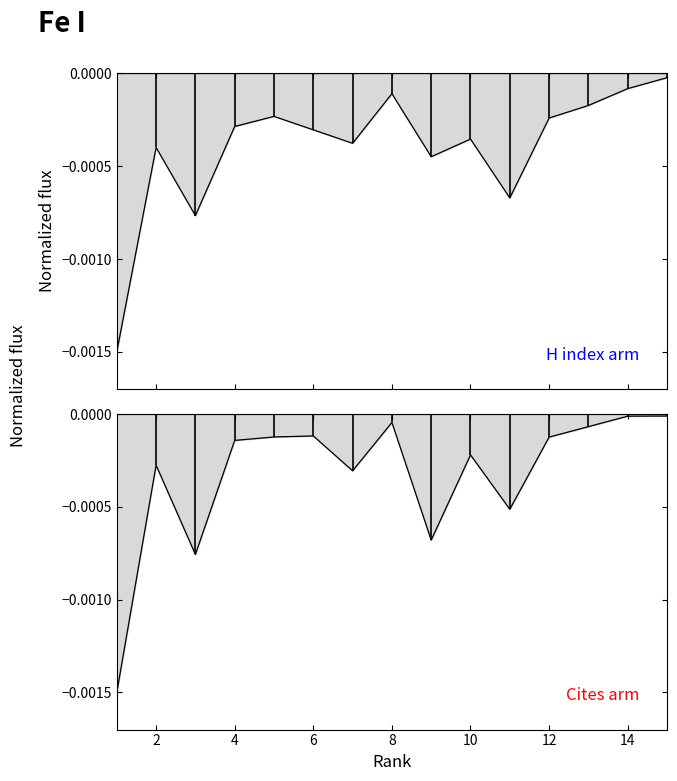

At which label is Total Cites (3years) closest to 0?

14